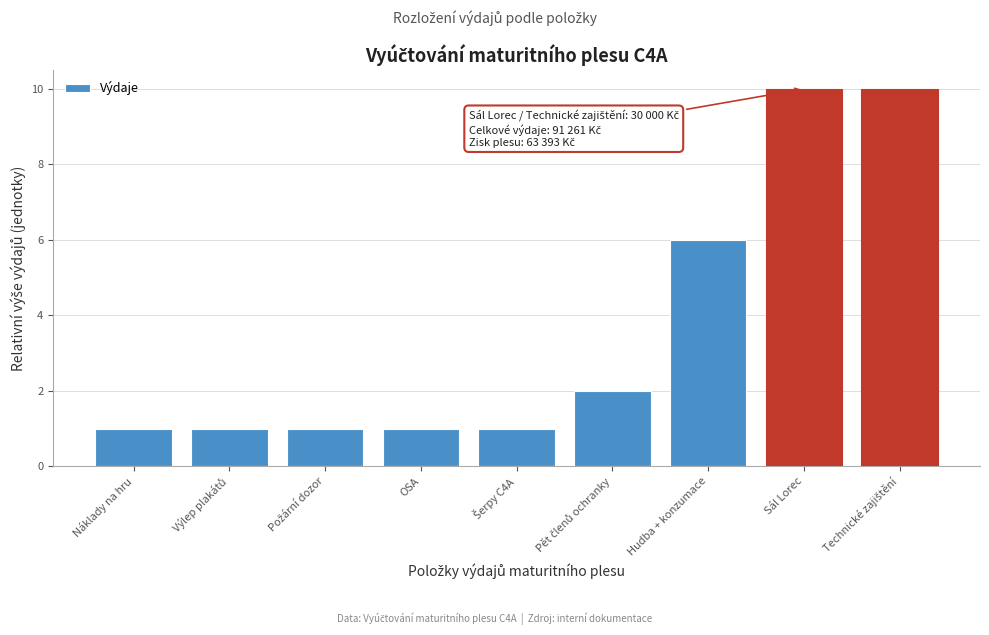

Reading right to left, list all the values displayed in this chart.

10	10	6	2	1	1	1	1	1